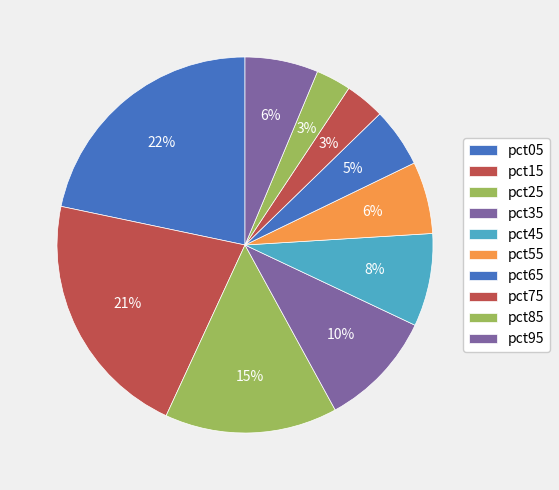

What is the largest slice in the pie chart?

pct05